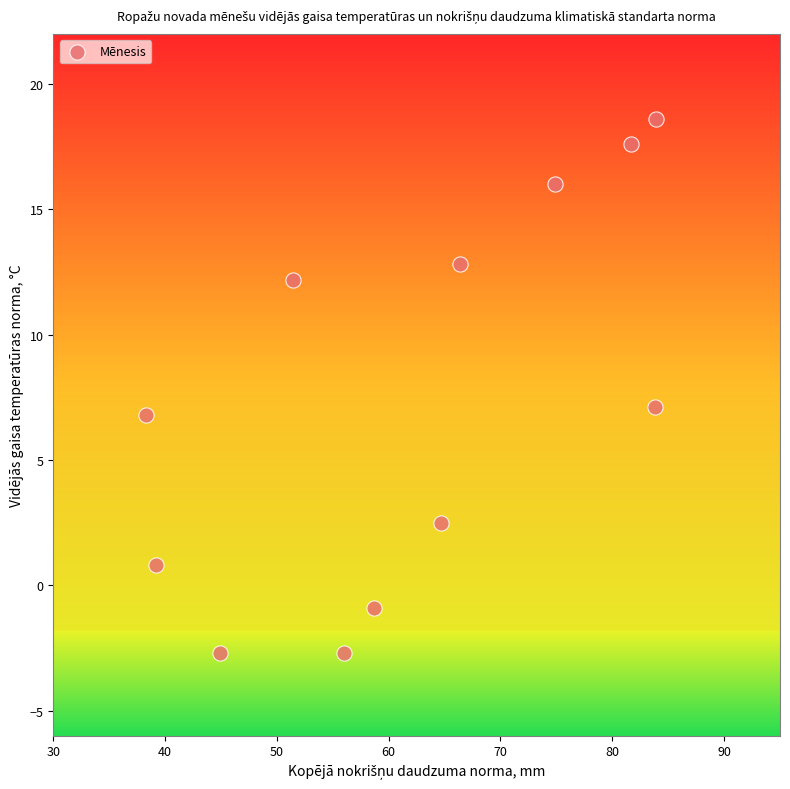

What is the range of X values (max minus min)?

45.6